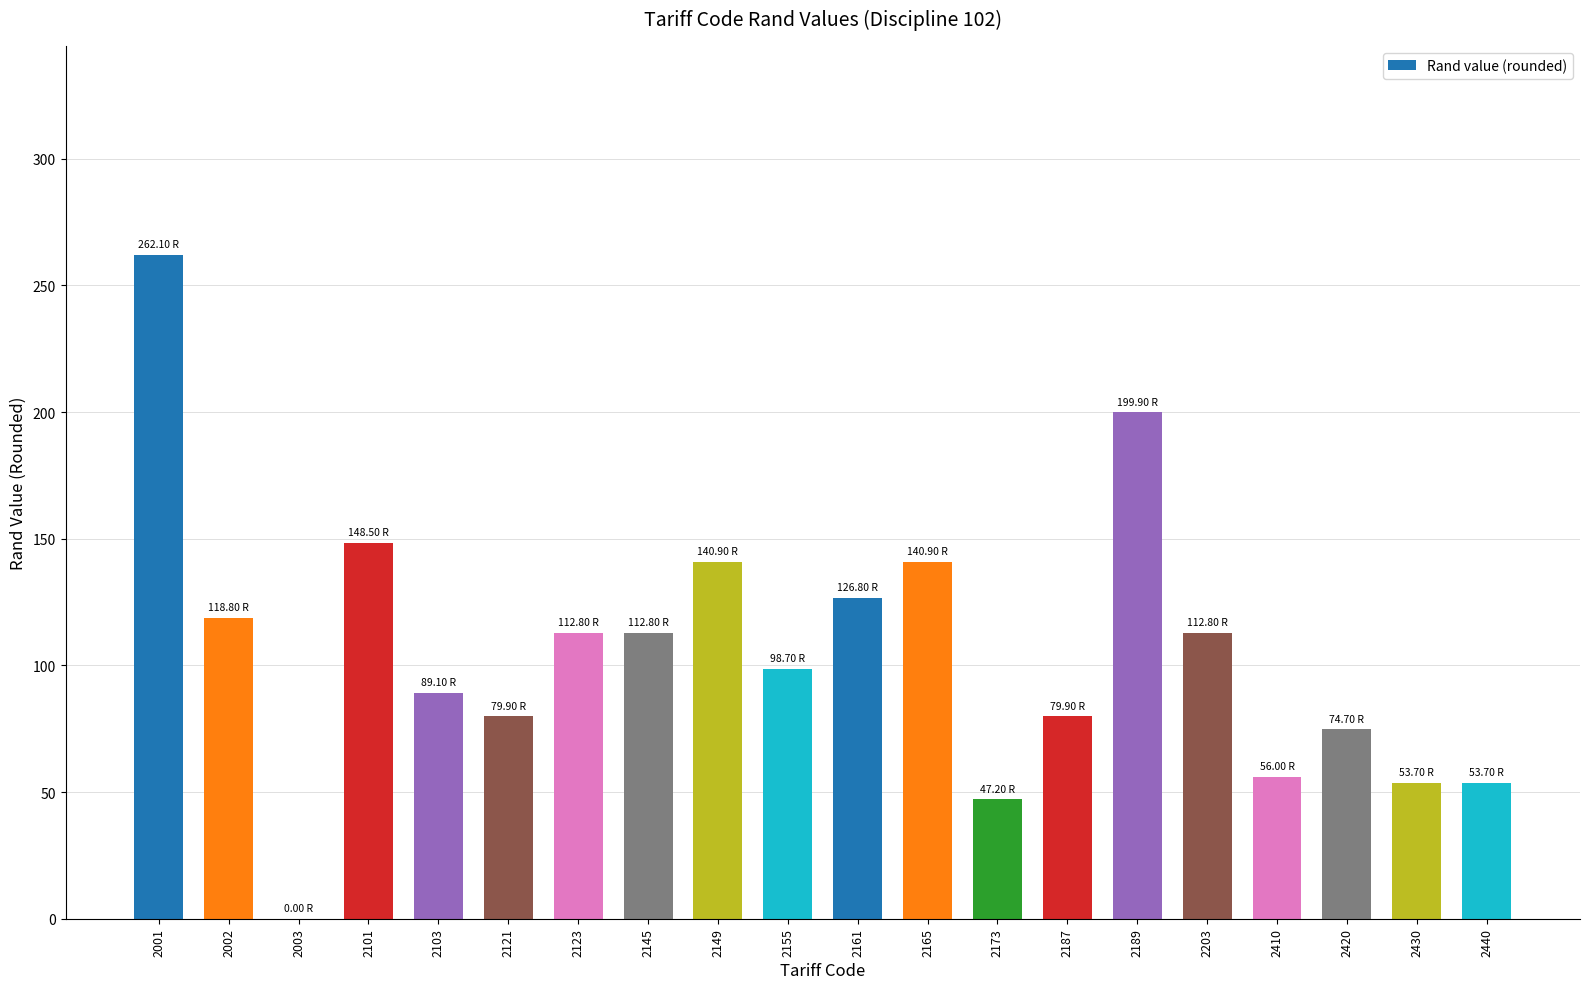

What is the ratio of the value at 2161 to the value at 2103?

1.4